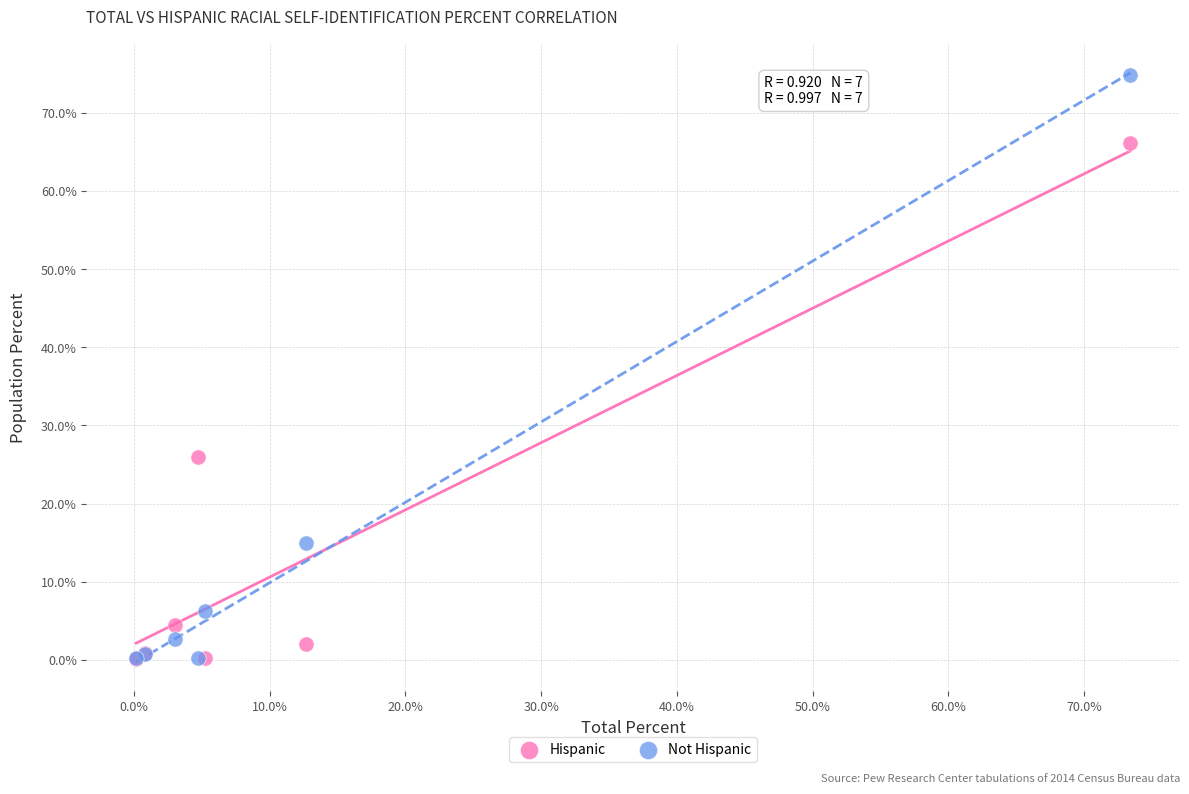

In the Hispanic series, what Y value is closest to 33?

26.0